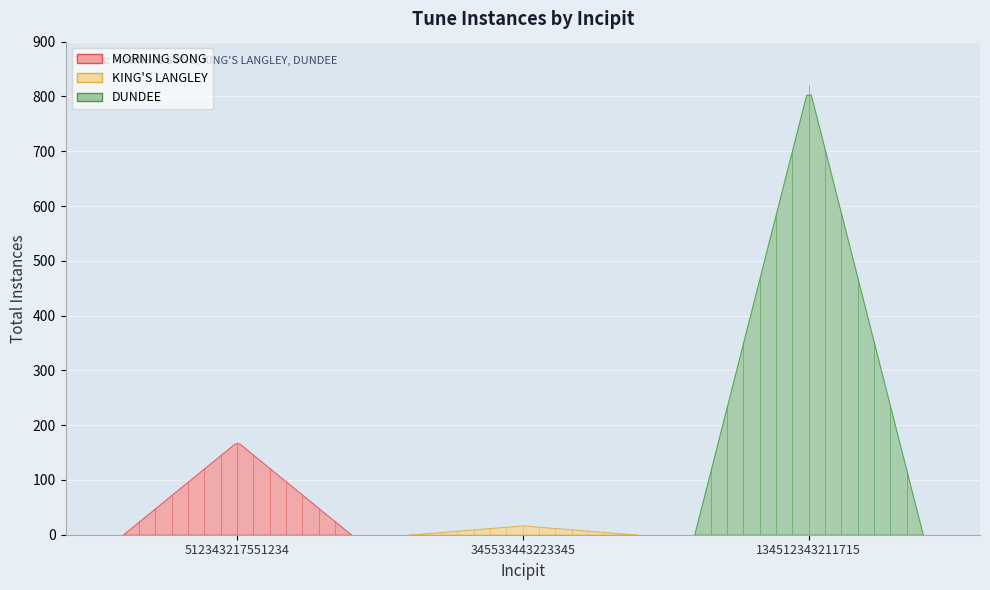

True or false: the data shows 80 at MORNING SONG
512343217551234.

False